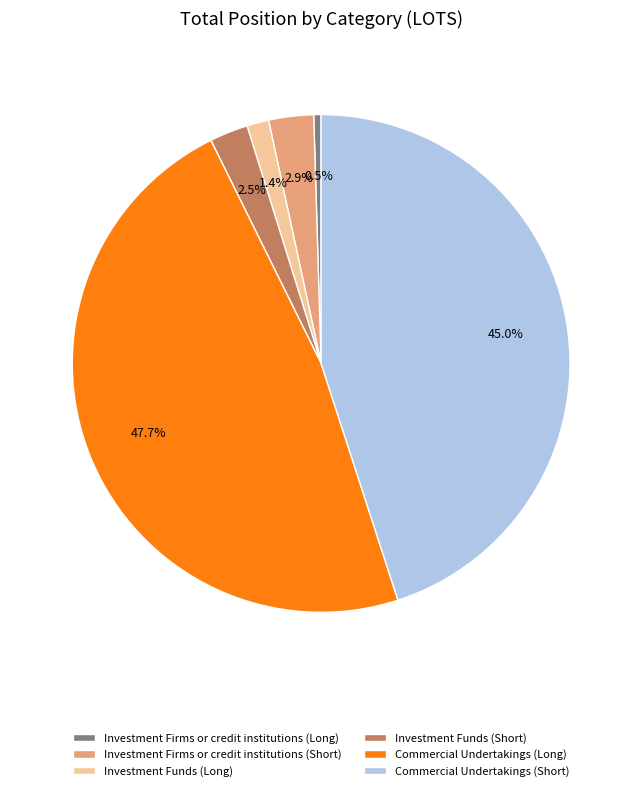

What percentage is NOT represented by Investment Funds (Long)?

98.6%